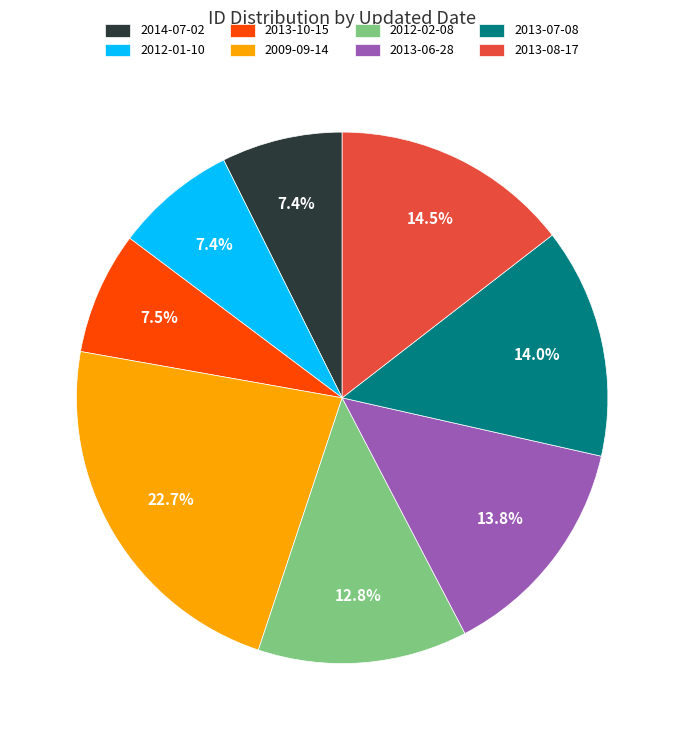

Which slice is the largest?

2009-09-14